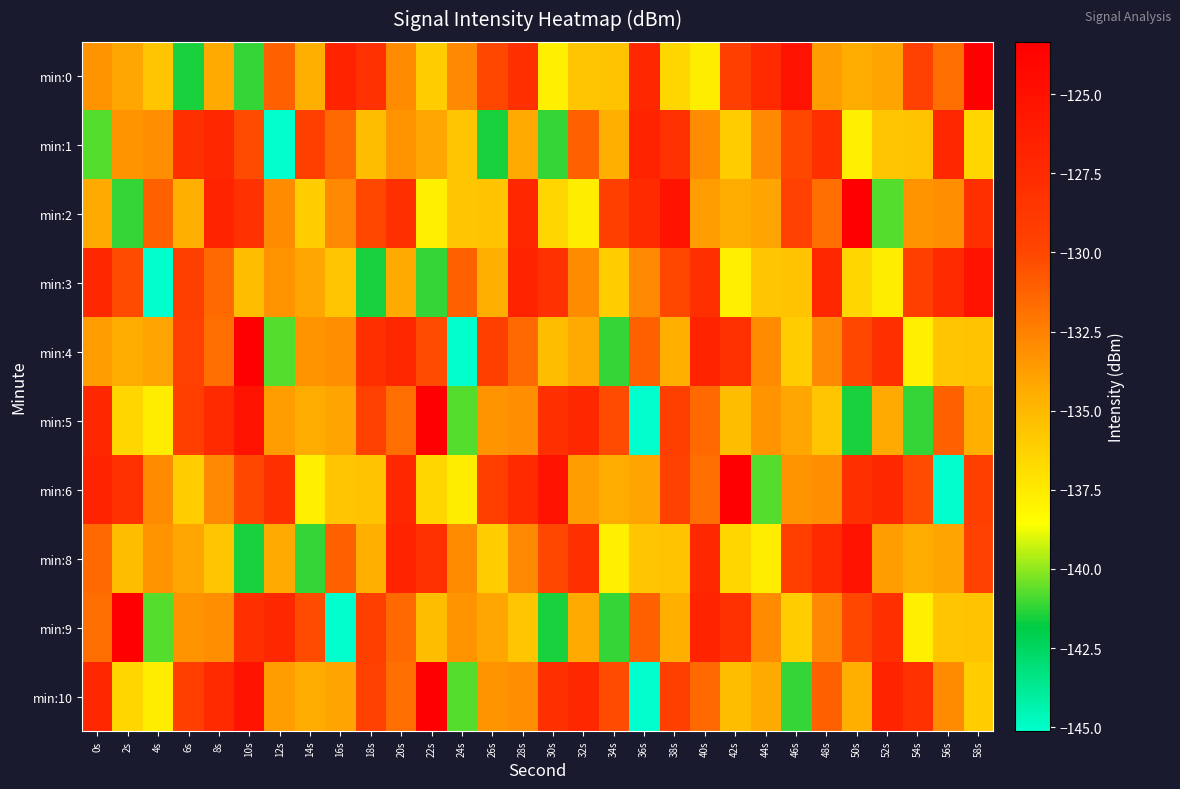

Which category has the lowest value across all series?

12s